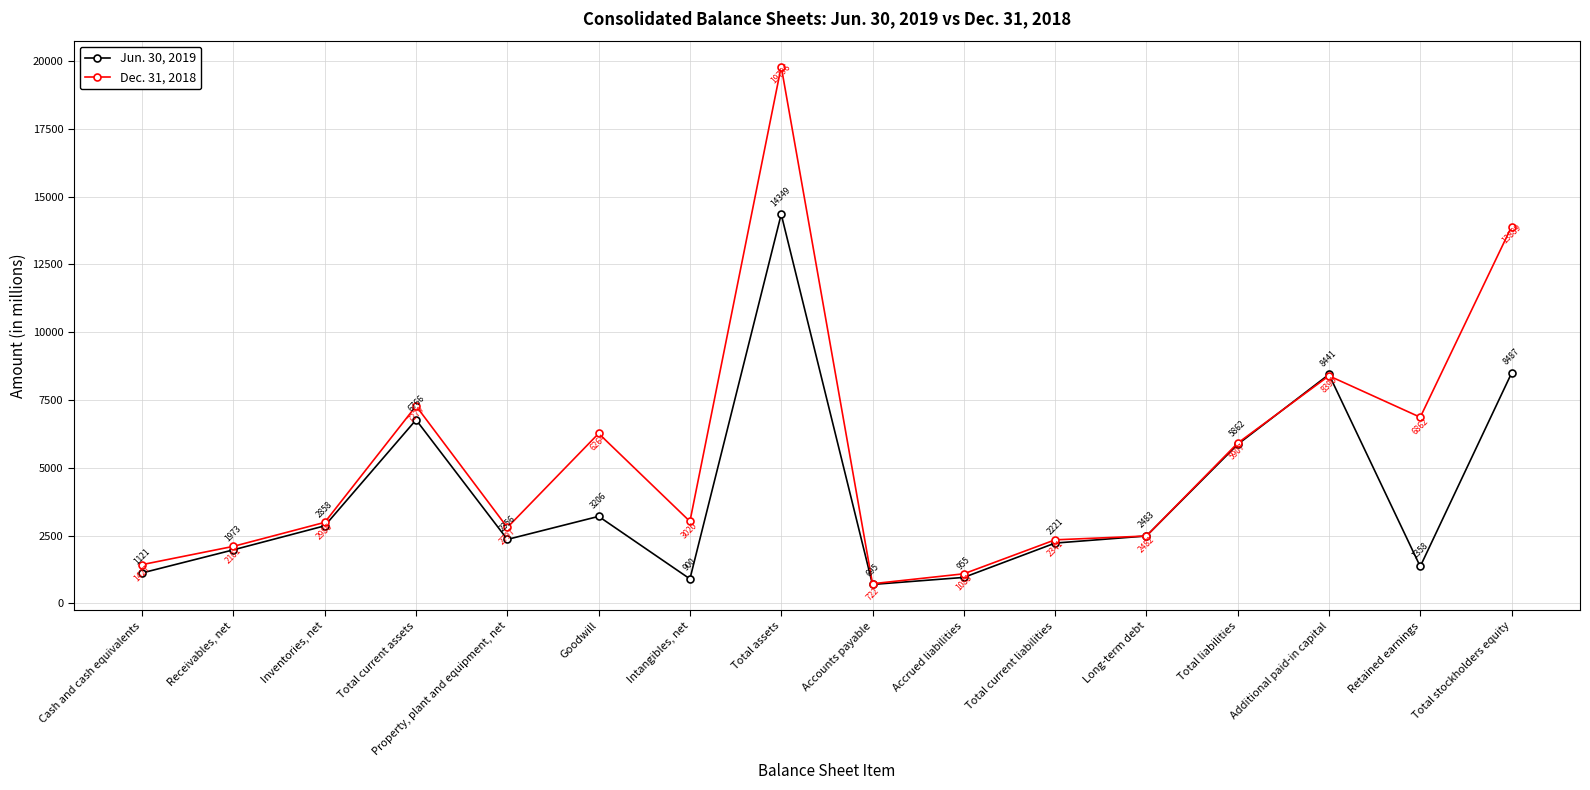

Which category has the lowest value across all series?

Accounts payable